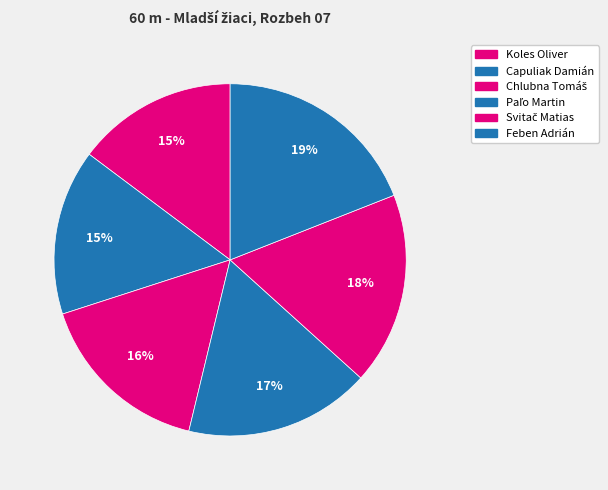

To the nearest percent, what is the difference between the Paľo Martin and Feben Adrián slice percentages?

2%